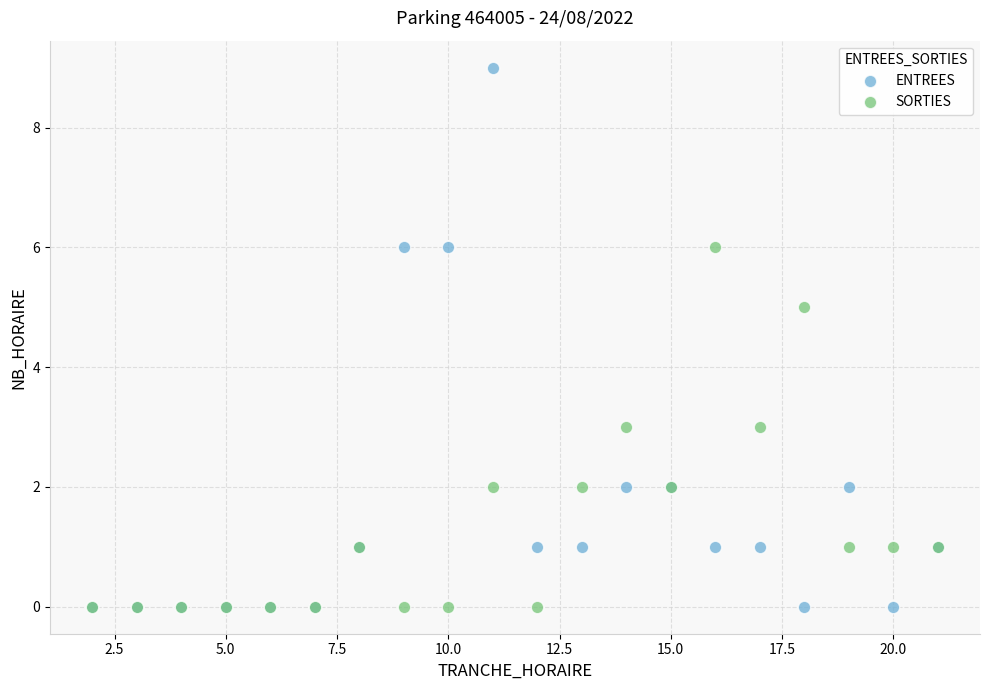

What are all the series names shown in the legend?

ENTREES, SORTIES